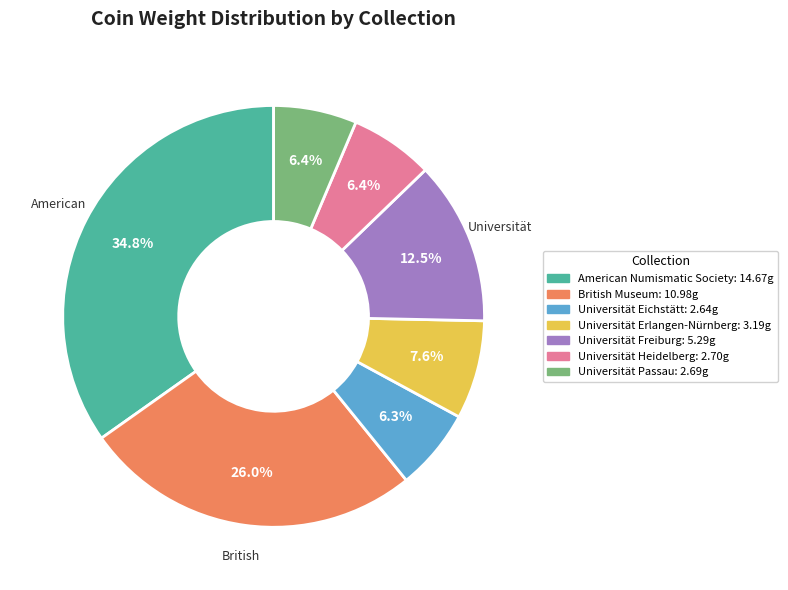

The Universität Eichstätt slice represents 1% of the pie. True or false?

False